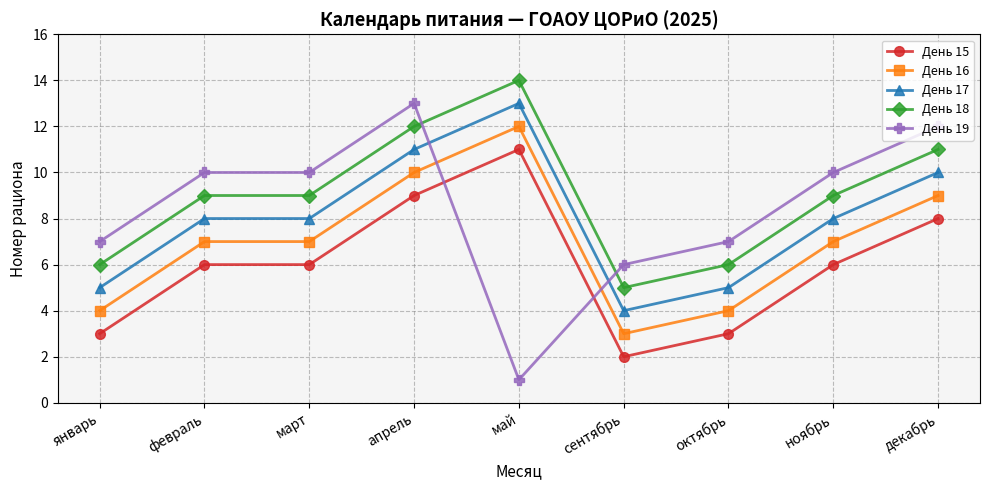

True or false: День 17 has a value of 5 at январь.

True